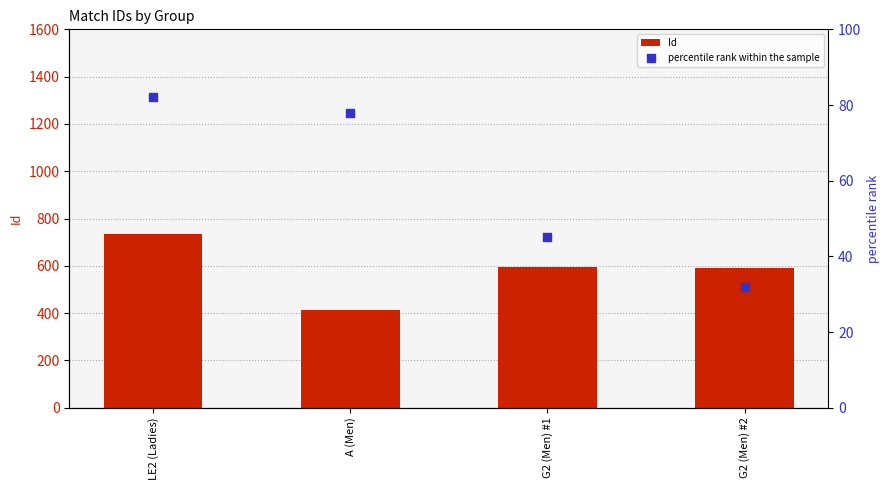

What is the total value across all series at LE2 (Ladies)?

816